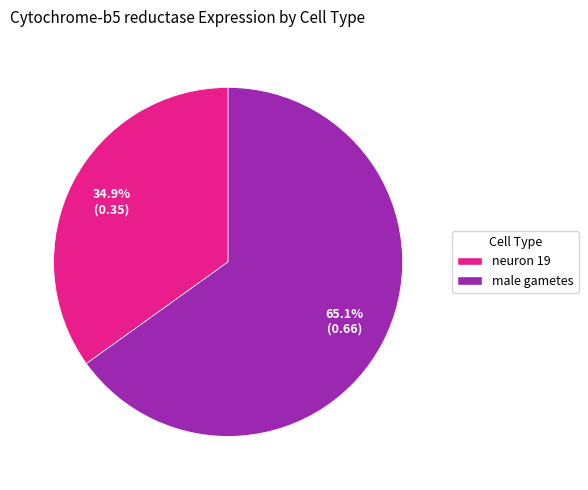

The male gametes slice represents 52% of the pie. True or false?

False